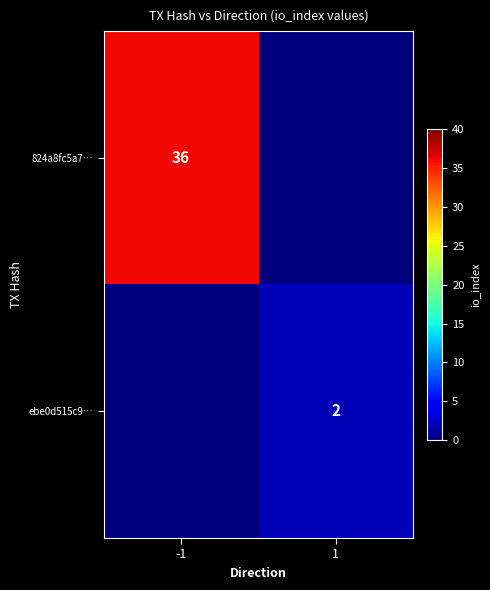

The value of 824a8fc5a7… at -1 is 50. True or false?

False